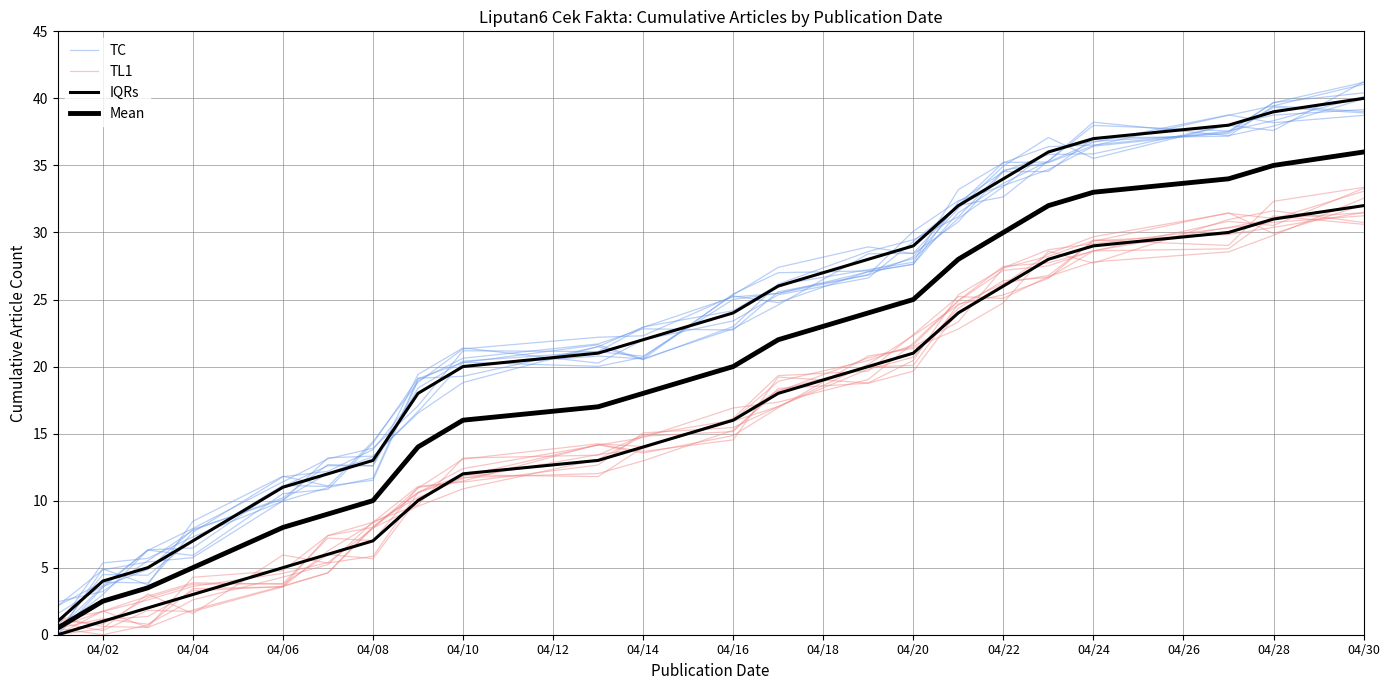

What is the lowest value of the IQRs series?

1.0